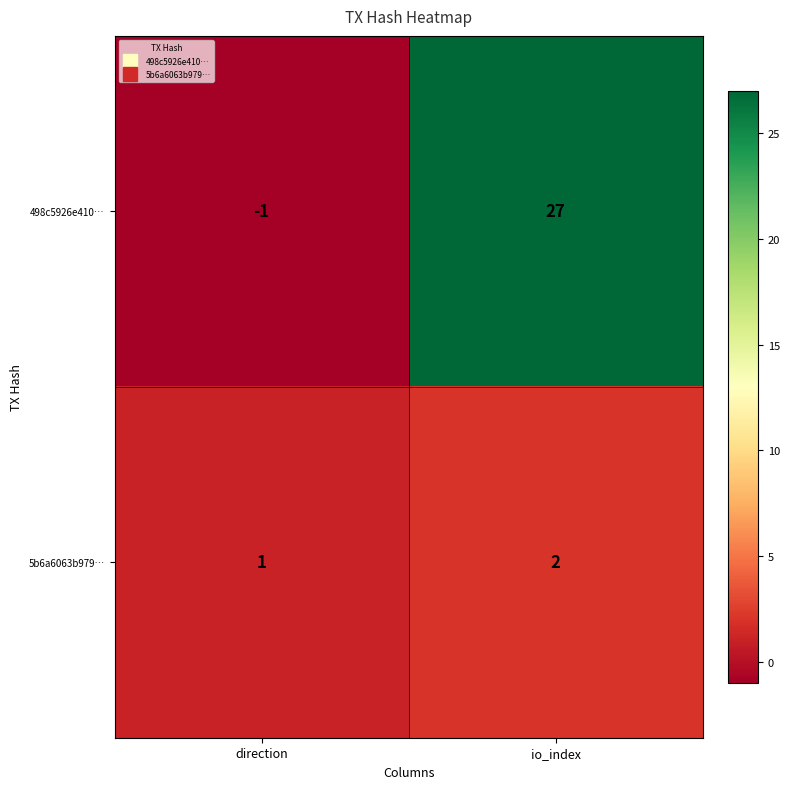

At how many categories does at least one series exceed 7?

1